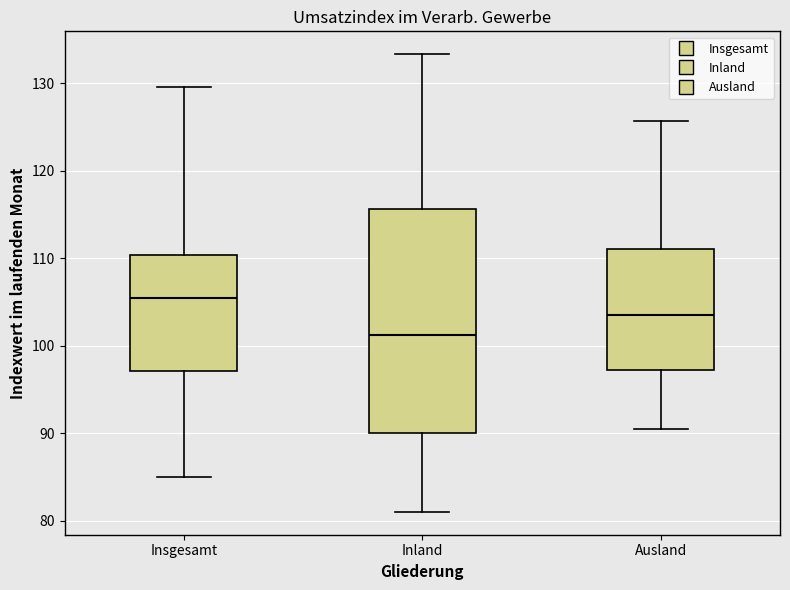

Comparing the boxes themselves (not the whiskers), which one is the tallest?

Inland